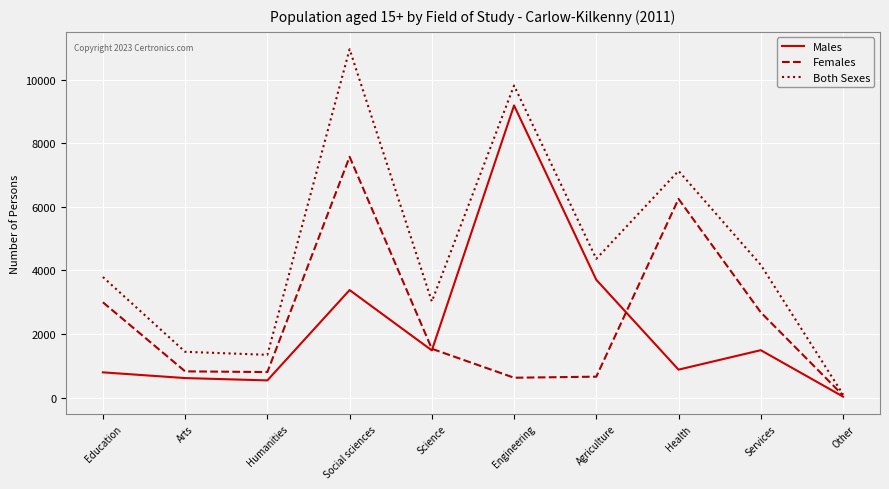

At Social sciences, list the series in order from smallest to largest.

Males, Females, Both Sexes